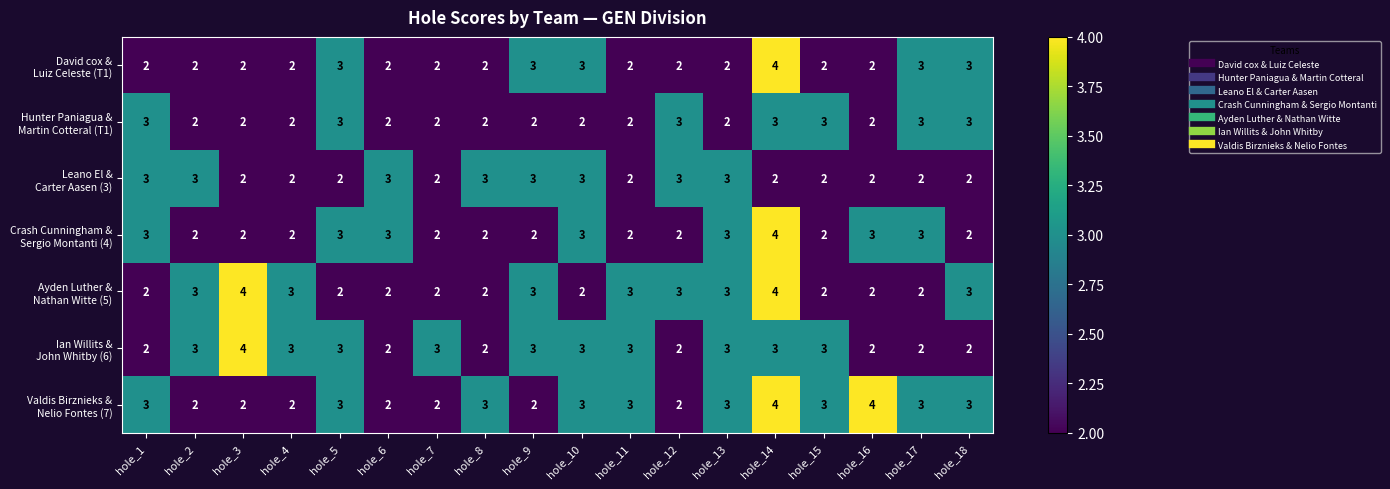

At which category is the sum across all series the highest?

hole_14